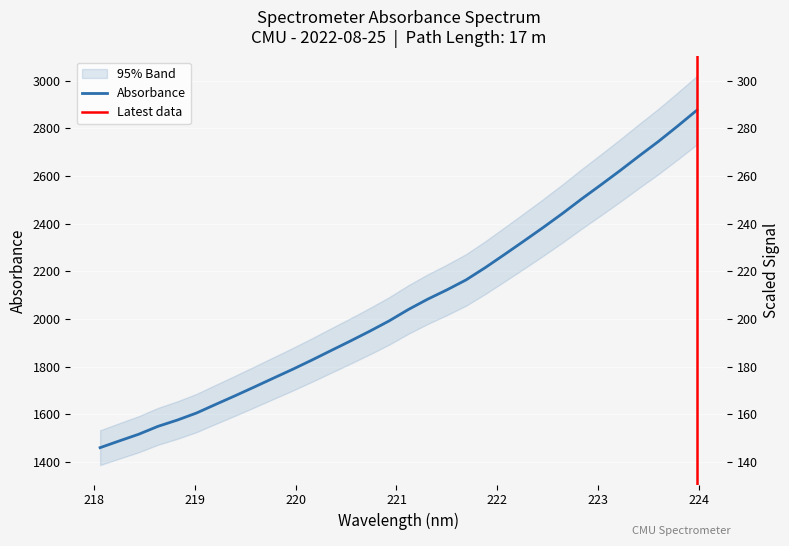

How many data points are less than 2039?

16